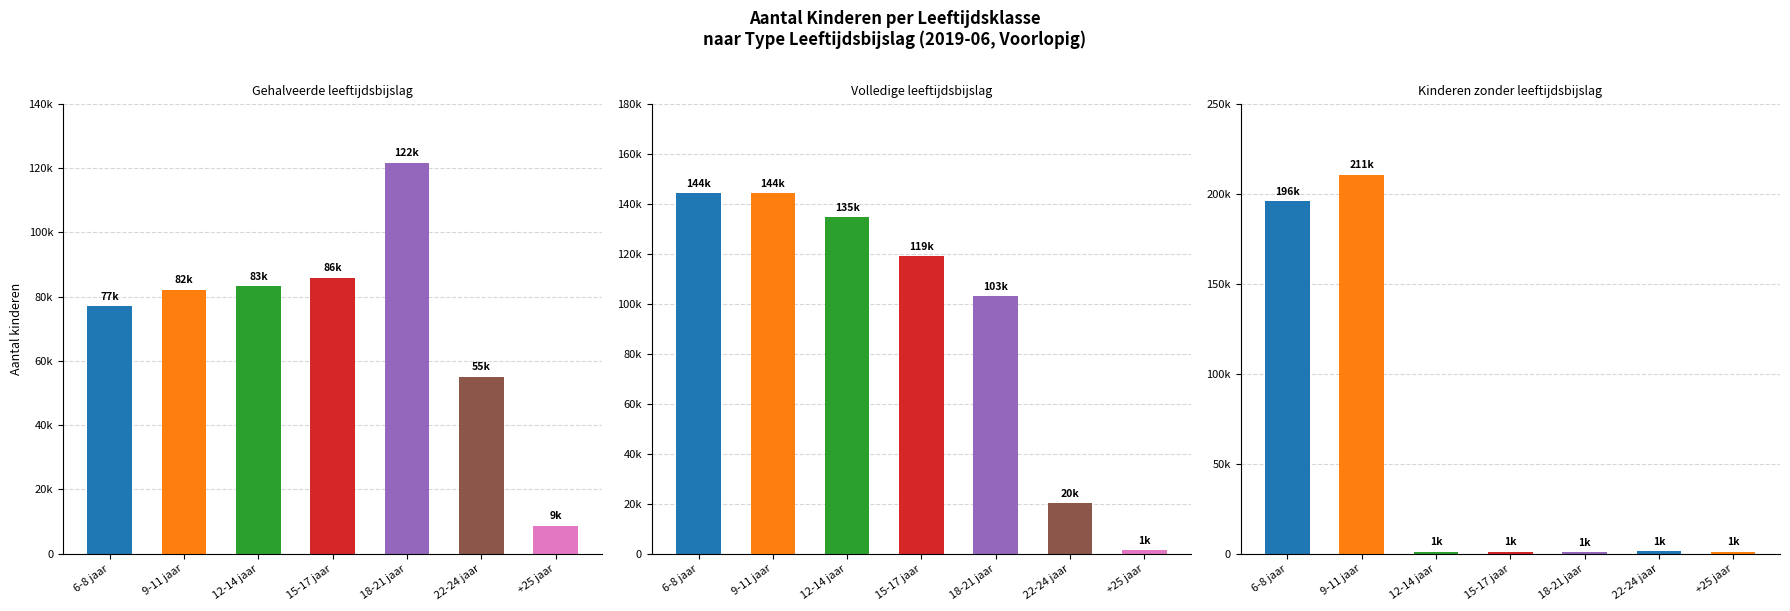

The Kinderen zonder leeftijdsbijslag series shows 1754 at 22-24 jaar. True or false?

False